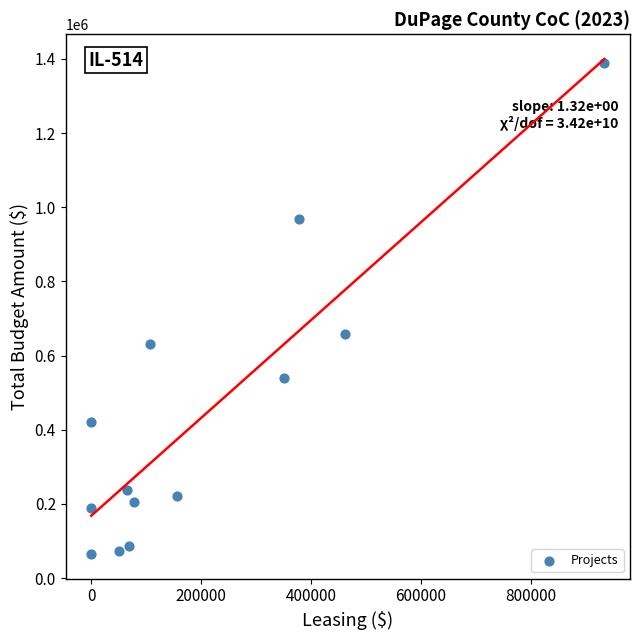

What Y value in the scatter plot is closest to 726288?

657416